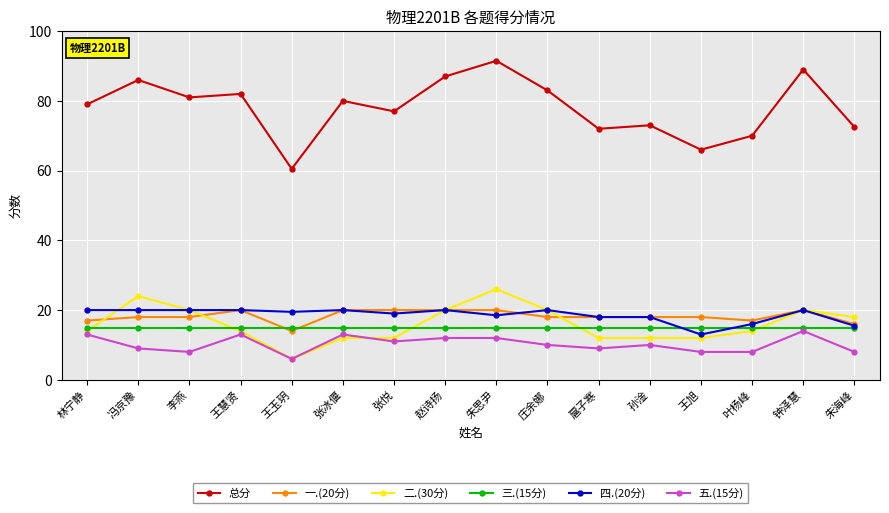

Reading right to left, transcribe all the data shown in this chart.

总分: 72.5	89.0	70.0	66.0	73.0	72.0	83.0	91.5	87.0	77.0	80.0	60.5	82.0	81.0	86.0	79.0
一.(20分): 16.0	20.0	17.0	18.0	18.0	18.0	18.0	20.0	20.0	20.0	20.0	14.0	20.0	18.0	18.0	17.0
二.(30分): 18.0	20.0	14.0	12.0	12.0	12.0	20.0	26.0	20.0	12.0	12.0	6.0	14.0	20.0	24.0	14.0
三.(15分): 15.0	15.0	15.0	15.0	15.0	15.0	15.0	15.0	15.0	15.0	15.0	15.0	15.0	15.0	15.0	15.0
四.(20分): 15.5	20.0	16.0	13.0	18.0	18.0	20.0	18.5	20.0	19.0	20.0	19.5	20.0	20.0	20.0	20.0
五.(15分): 8.0	14.0	8.0	8.0	10.0	9.0	10.0	12.0	12.0	11.0	13.0	6.0	13.0	8.0	9.0	13.0